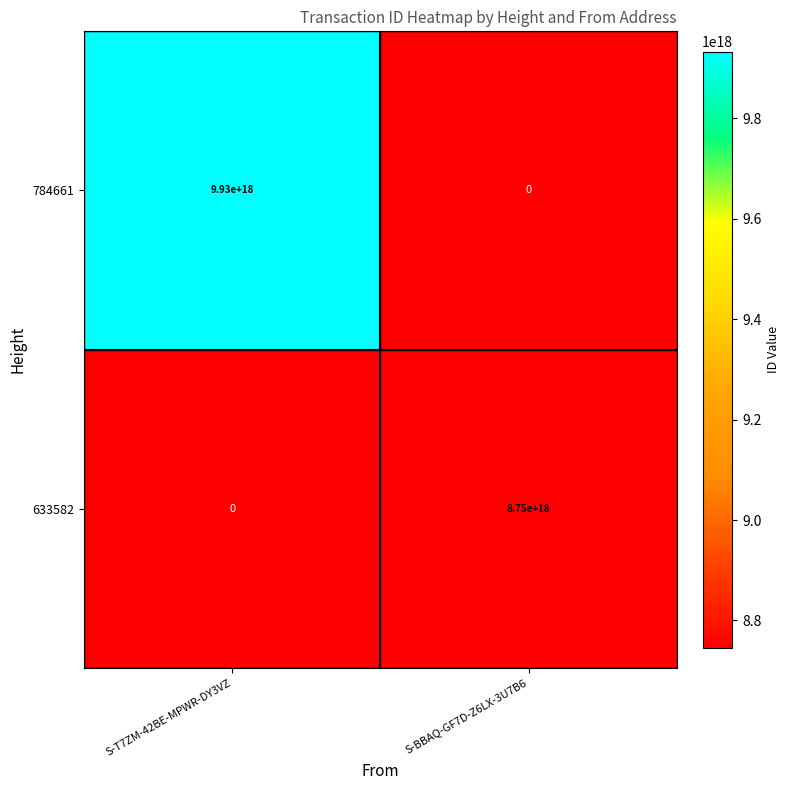

True or false: 784661 has a value of 3280783277979120128 at S-T7ZM-42BE-MPWR-DY3VZ.

False